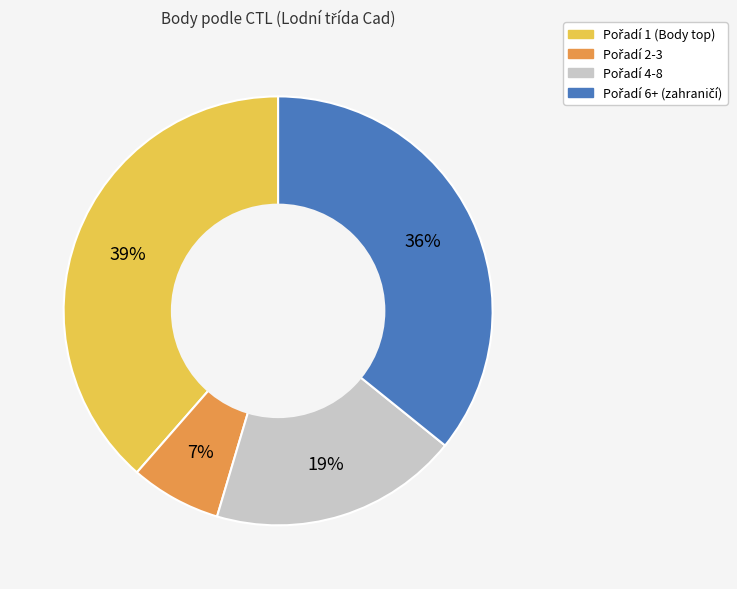

Is there any slice that represents more than half of the pie?

No